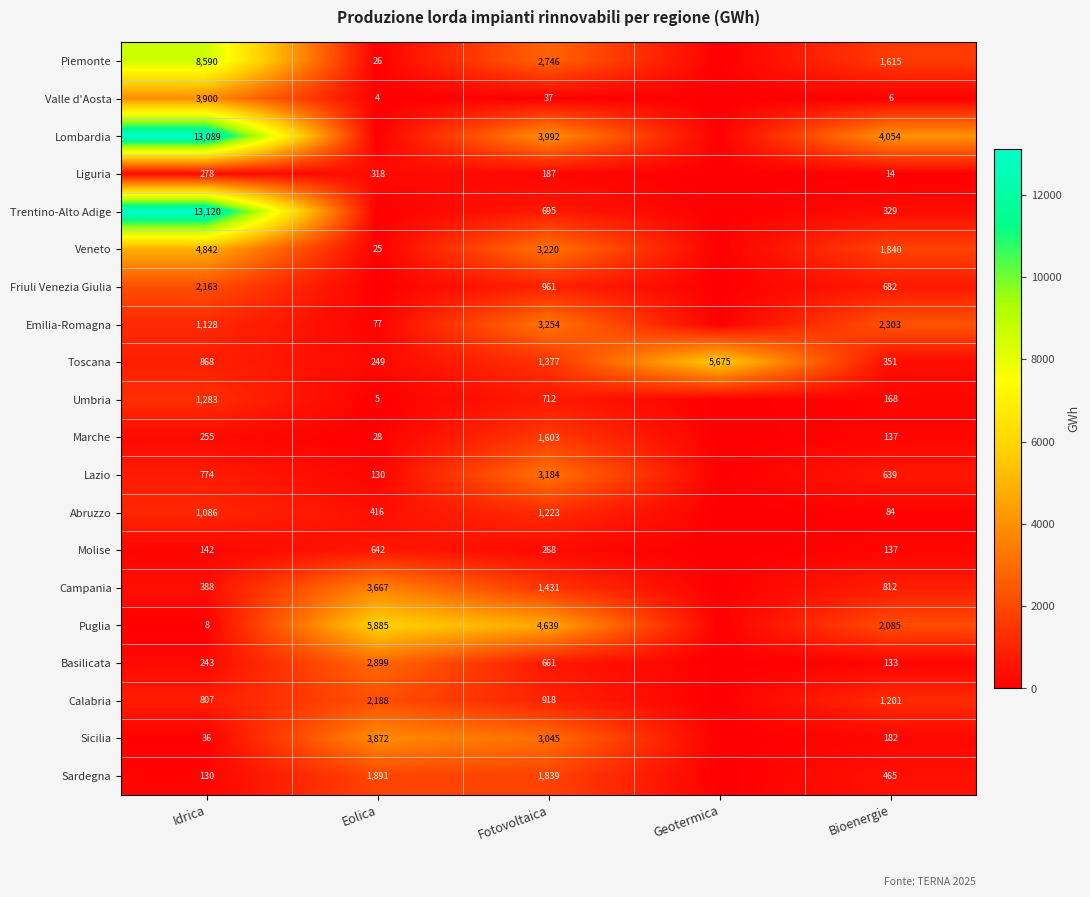

The Marche series shows 137 at Bioenergie. True or false?

True